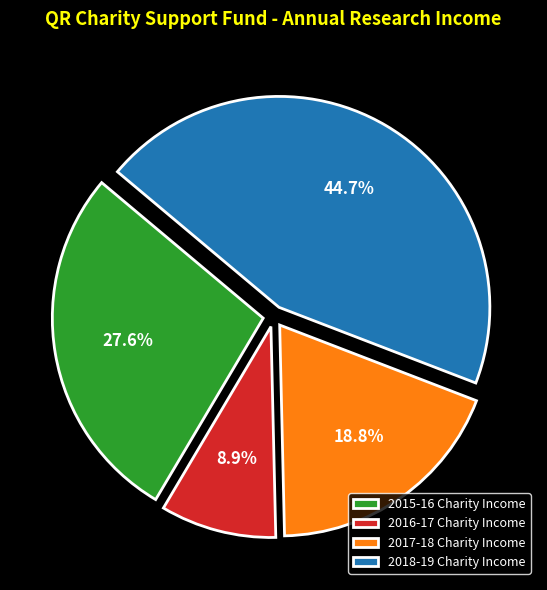

The 2016-17 Charity Income slice represents 20% of the pie. True or false?

False